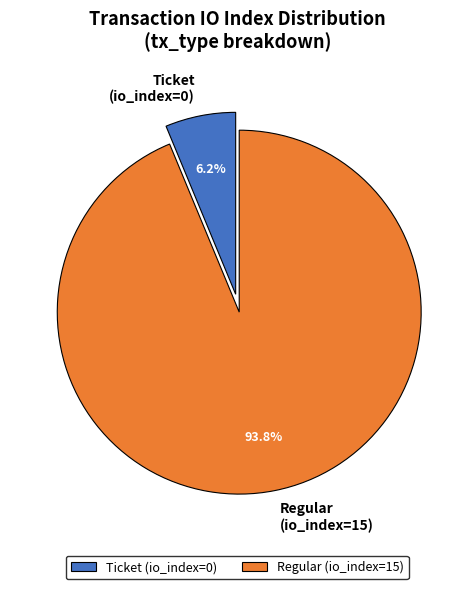

To the nearest percent, what is the average slice percentage?

50%